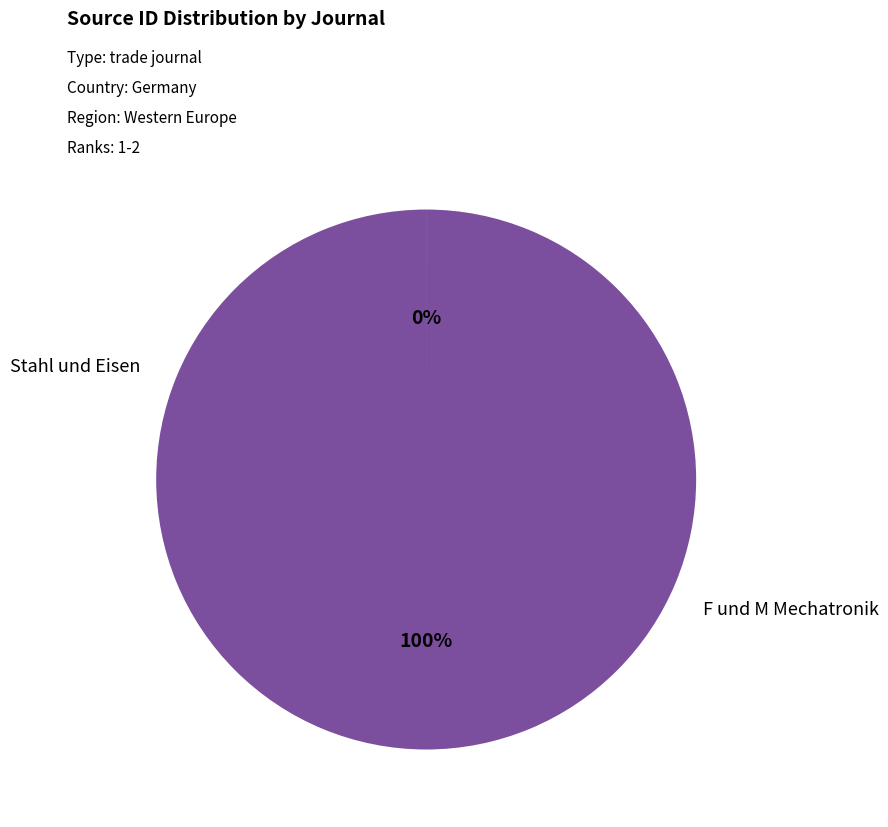

Rank the categories by value from lowest to highest.

Stahl und Eisen, F und M Mechatronik